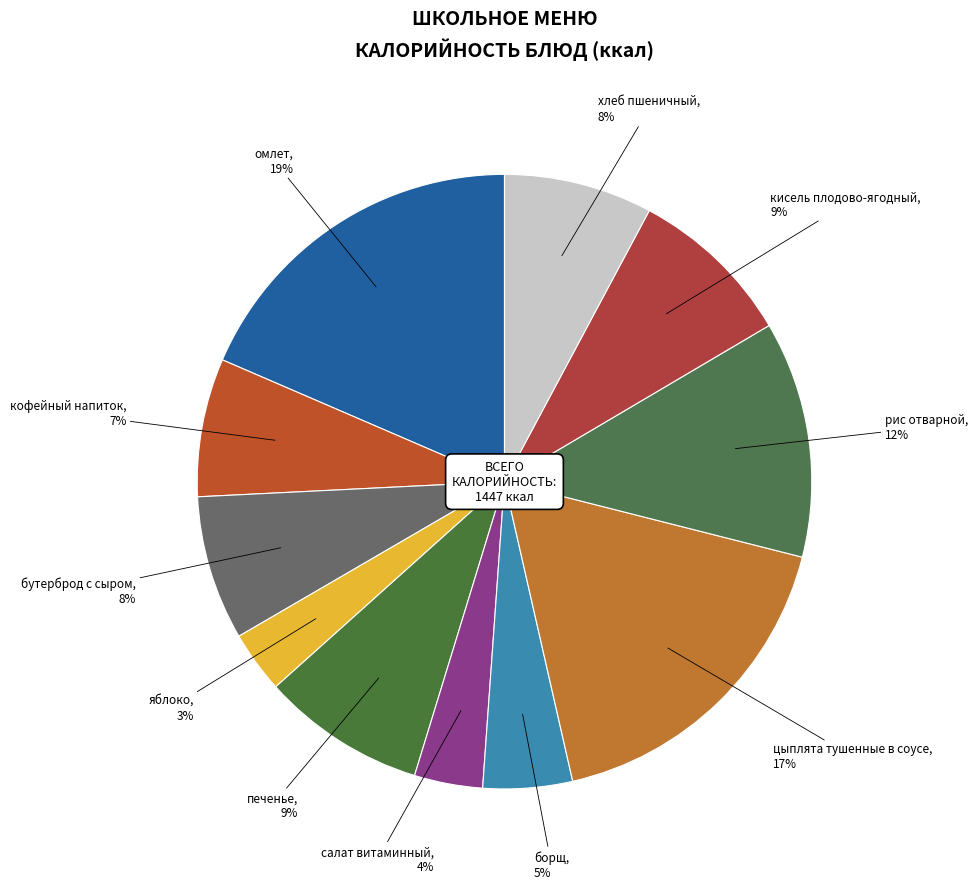

Combined, do печенье and омлет account for over 50%?

No